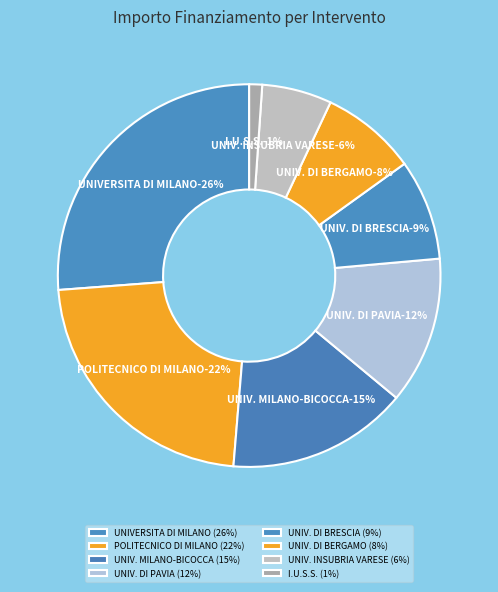

To the nearest percent, what is the combined percentage of UNIVERSITA DEGLI STUDI DI BRESCIA and POLITECNICO DI MILANO?

31%